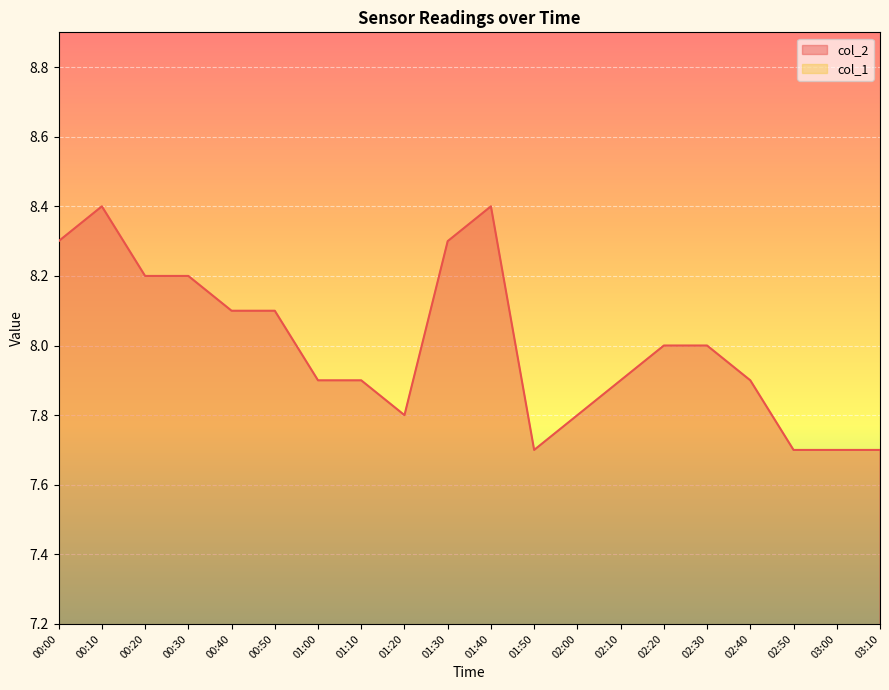

How many data points are less than 8?

10